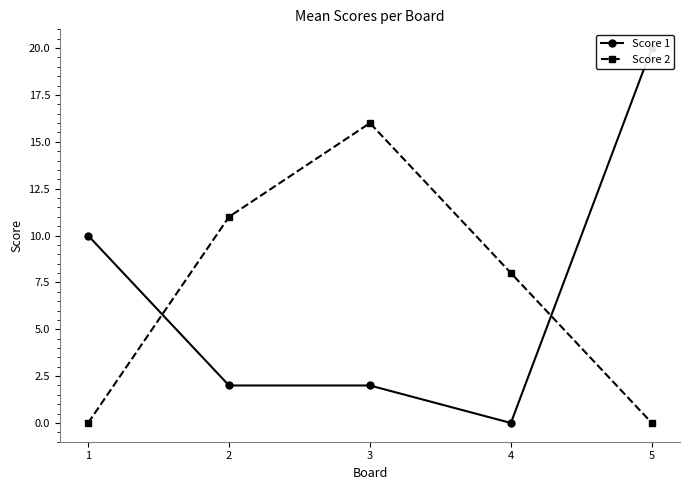

What is the difference between the Score 2 values at 5 and 4?

8